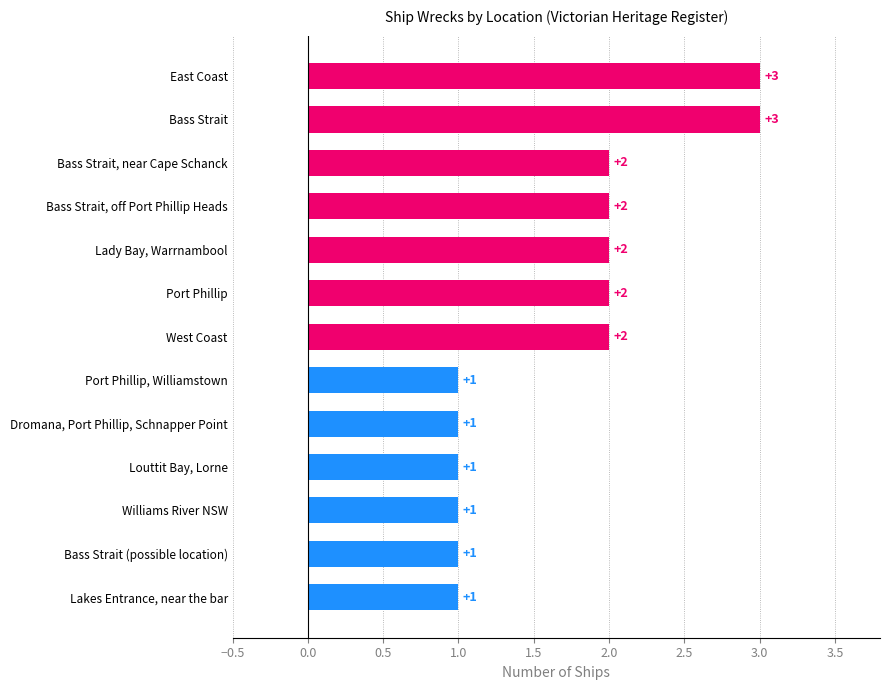

Reading bottom to top, transcribe all the data shown in this chart.

Lakes Entrance, near the bar=1	Bass Strait (possible location)=1	Williams River NSW=1	Louttit Bay, Lorne=1	Dromana, Port Phillip, Schnapper Point=1	Port Phillip, Williamstown=1	West Coast=2	Port Phillip=2	Lady Bay, Warrnambool=2	Bass Strait, off Port Phillip Heads=2	Bass Strait, near Cape Schanck=2	Bass Strait=3	East Coast=3